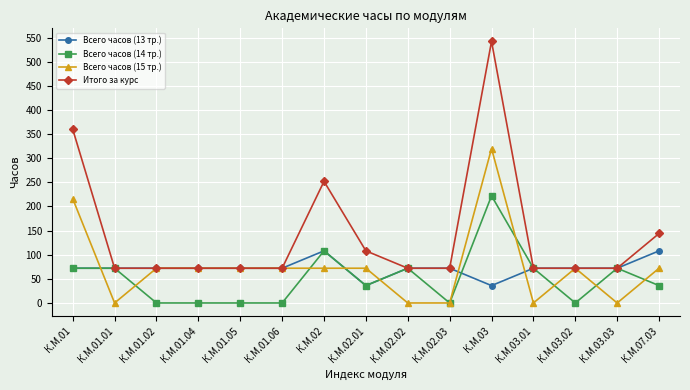

Which label corresponds to the largest value in the chart?

К.М.03